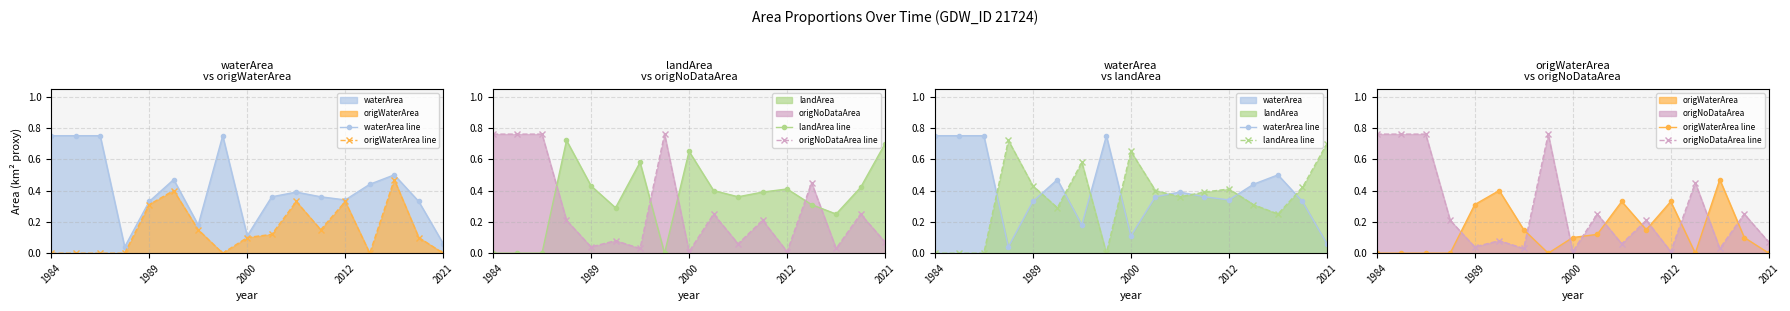

How many times do landArea line and origNoDataArea line cross each other?

5